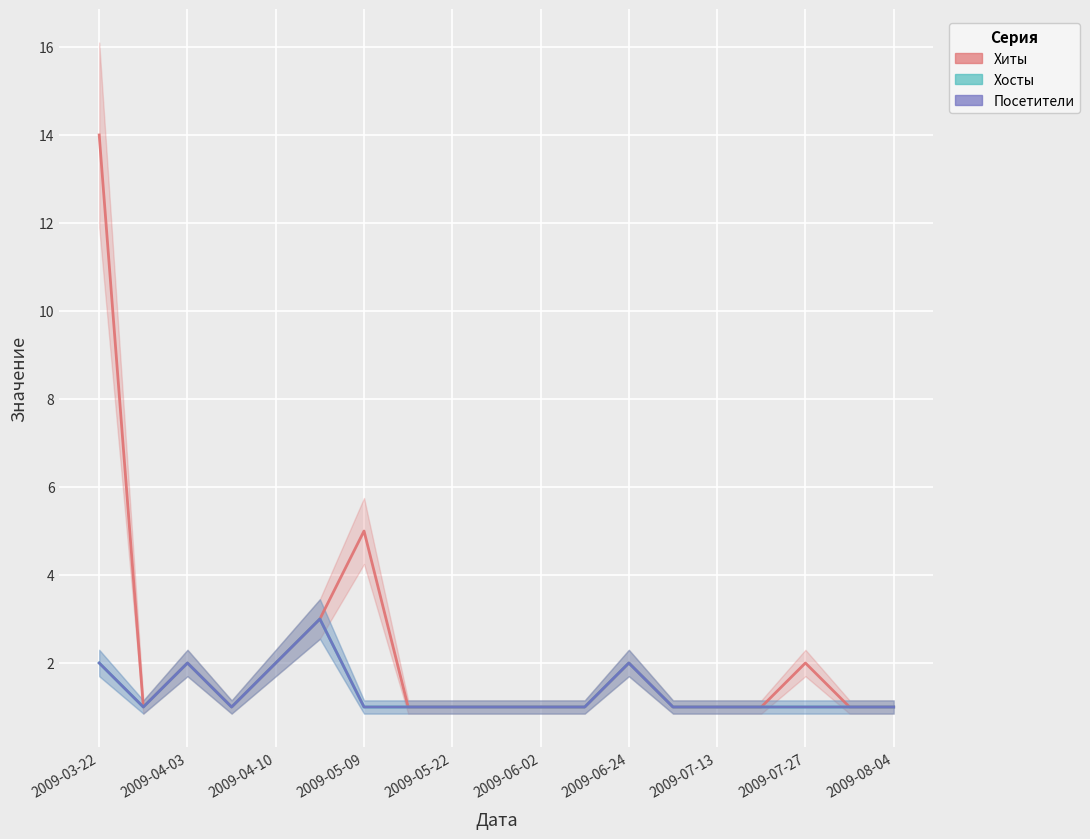

True or false: Посетители and Хиты intersect in this chart.

False